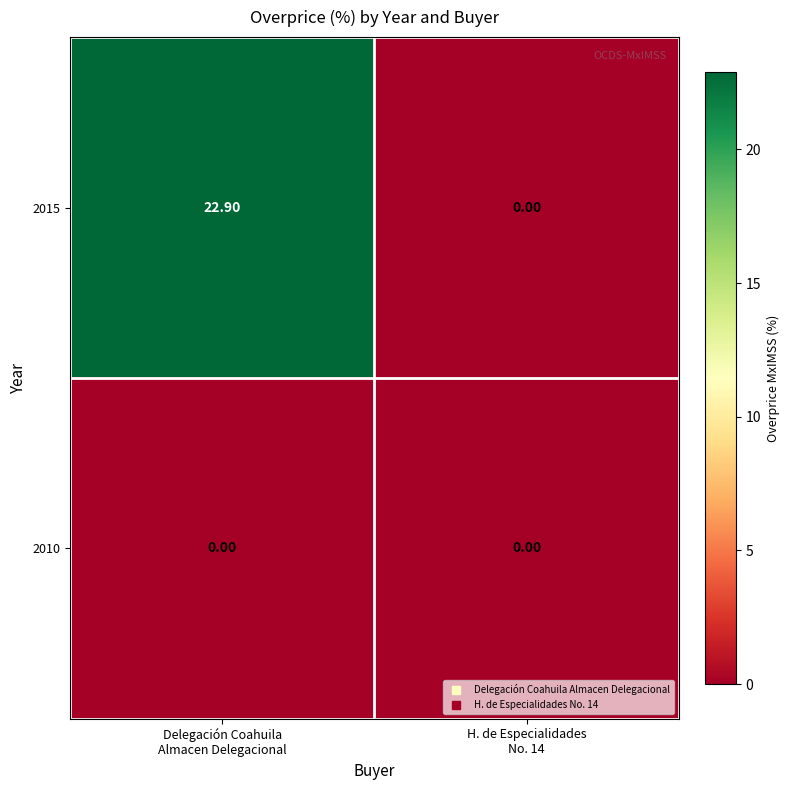

Count the number of categories in the chart.

2